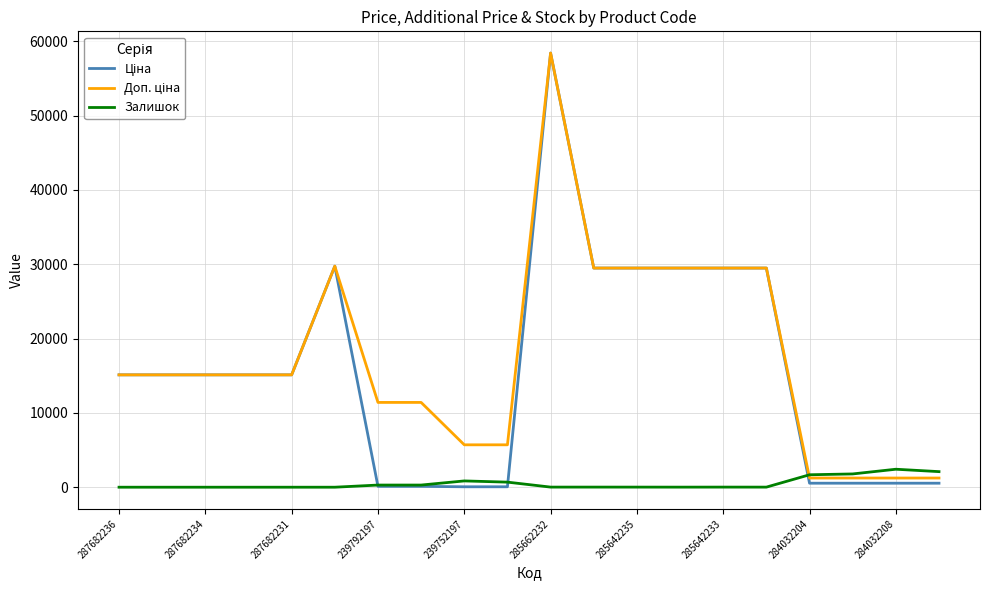

What is the maximum value for Залишок?

2419.0